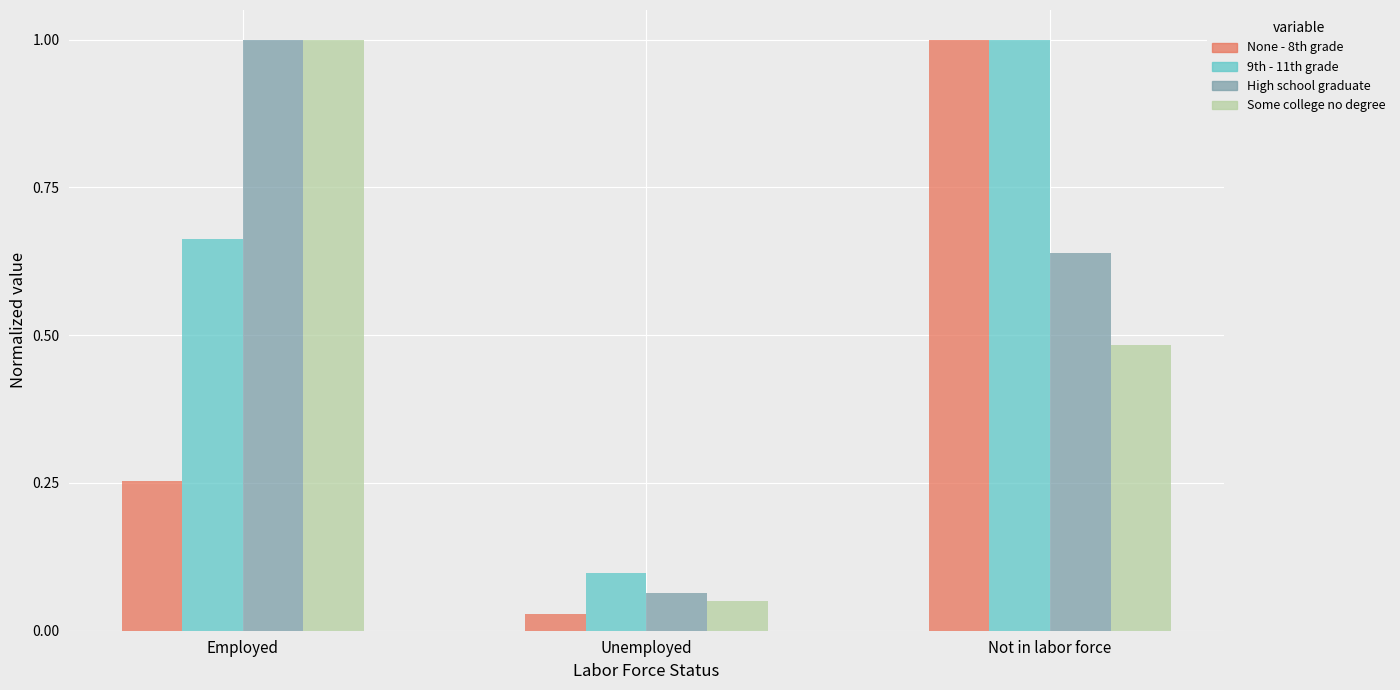

Which category has the lowest value in the 9th - 11th grade series?

Unemployed